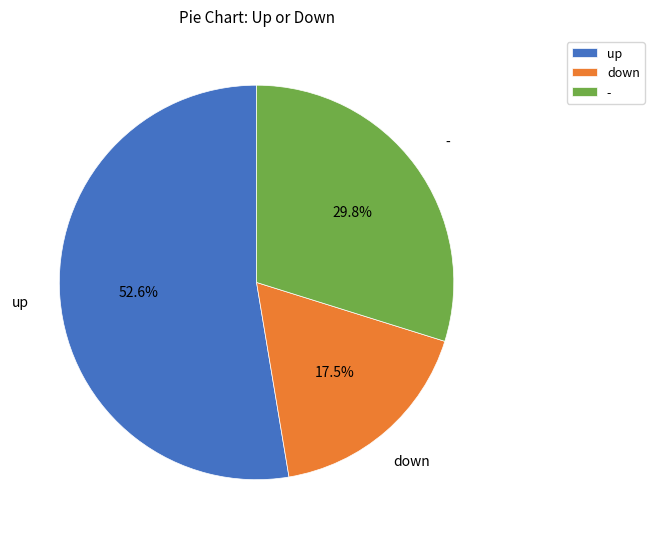

What is the smallest slice in the pie chart?

down